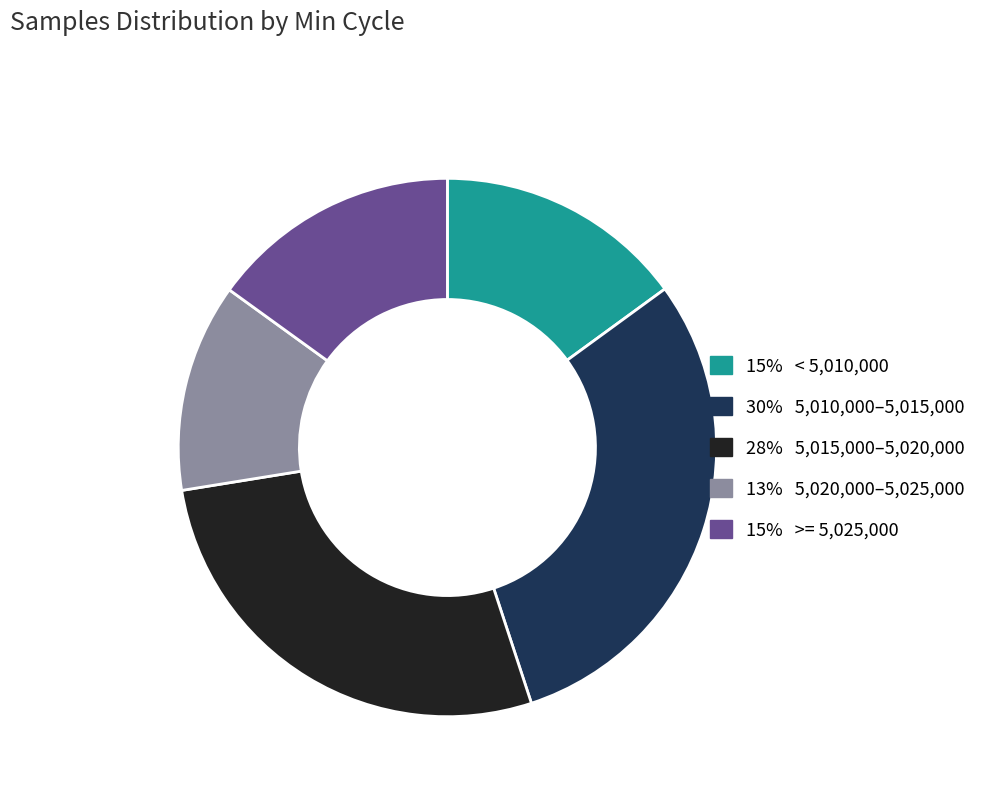

Does any single category account for the majority?

No